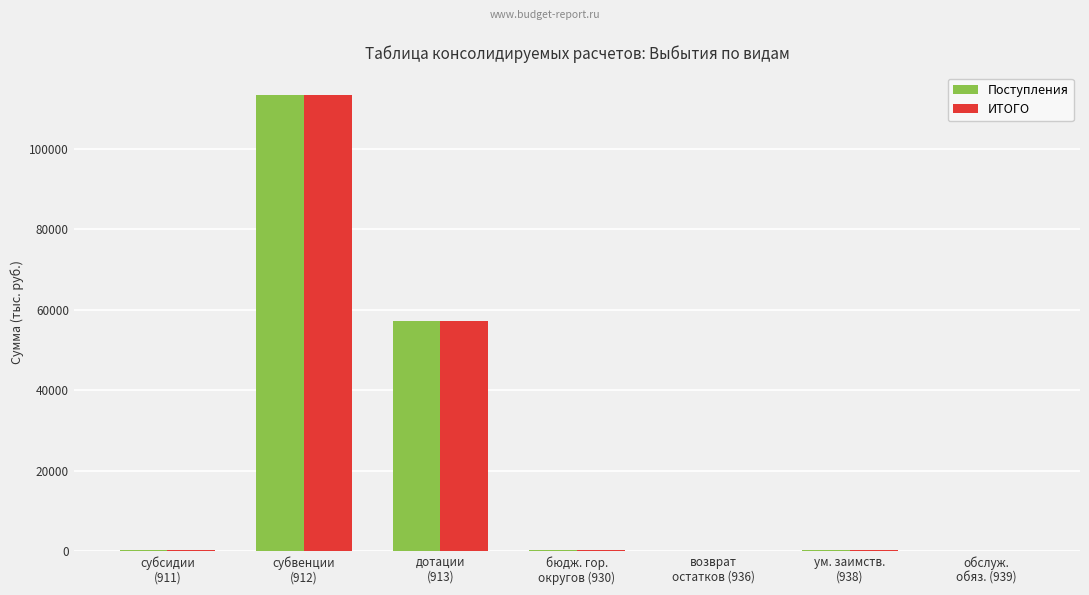

What is the average value of the Поступления series?

24483.8